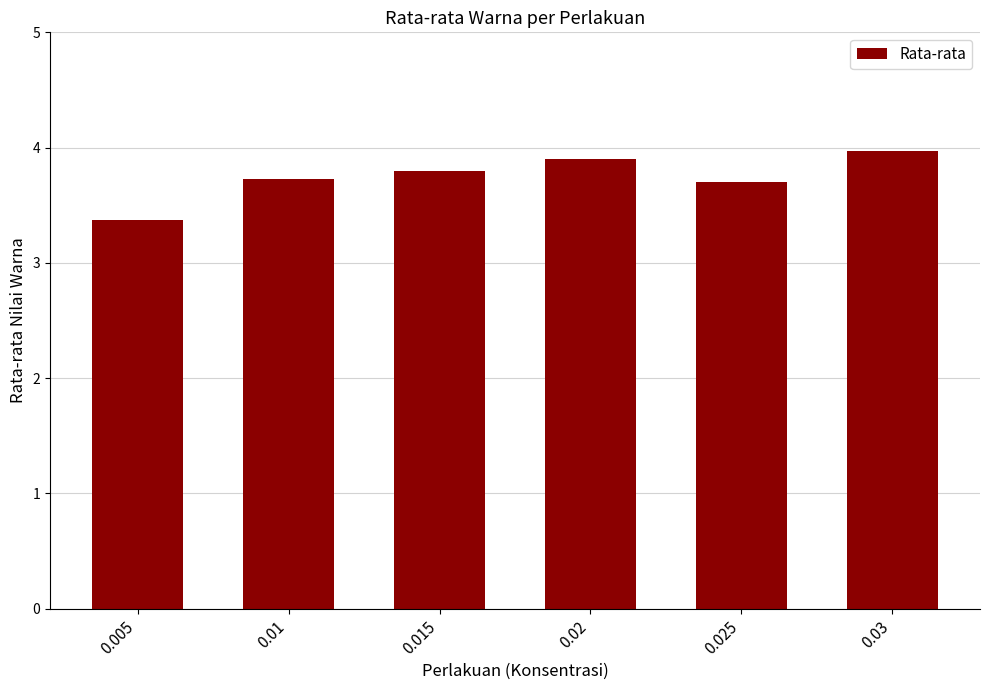

Does the chart contain any negative values?

No